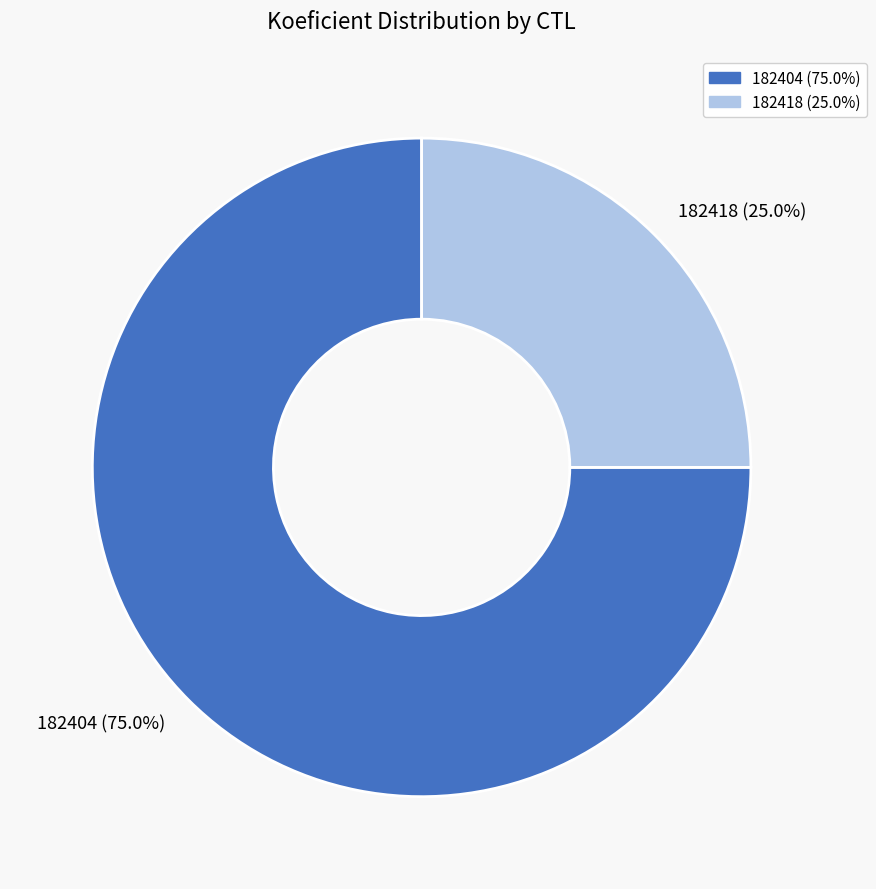

Approximately how many times larger is the value at 182418 compared to 182404?

0.3